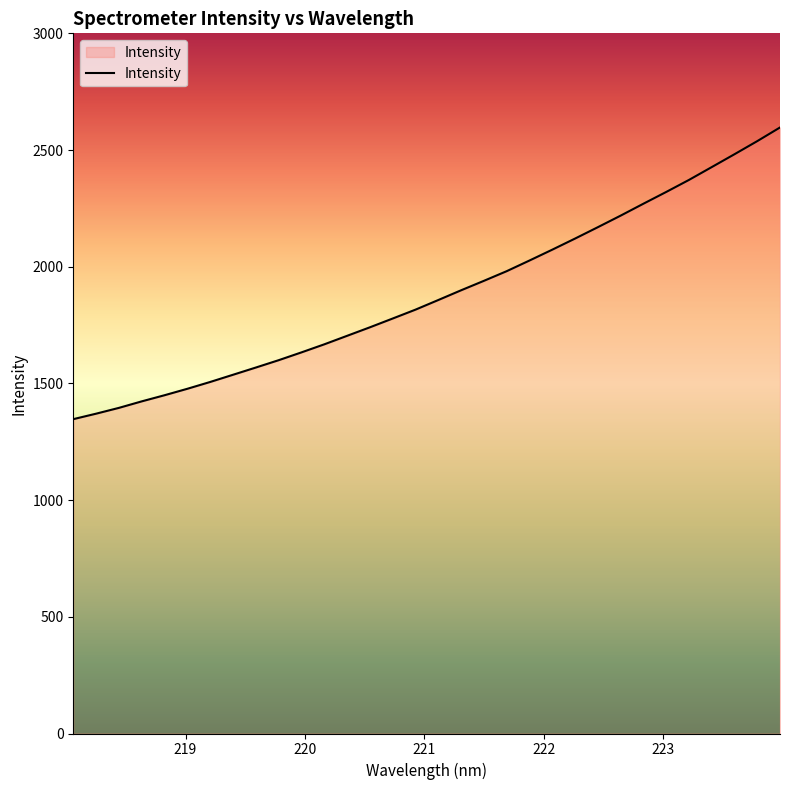

How many values exceed 1857?

16